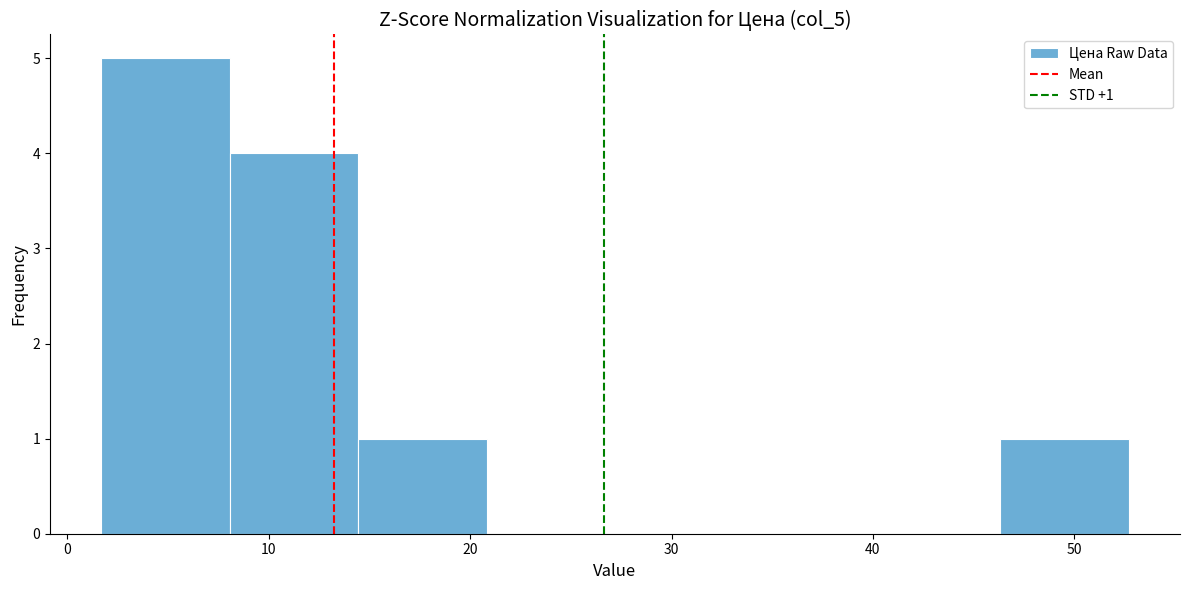

Which range on the x-axis has the tallest bar?

2 to 8